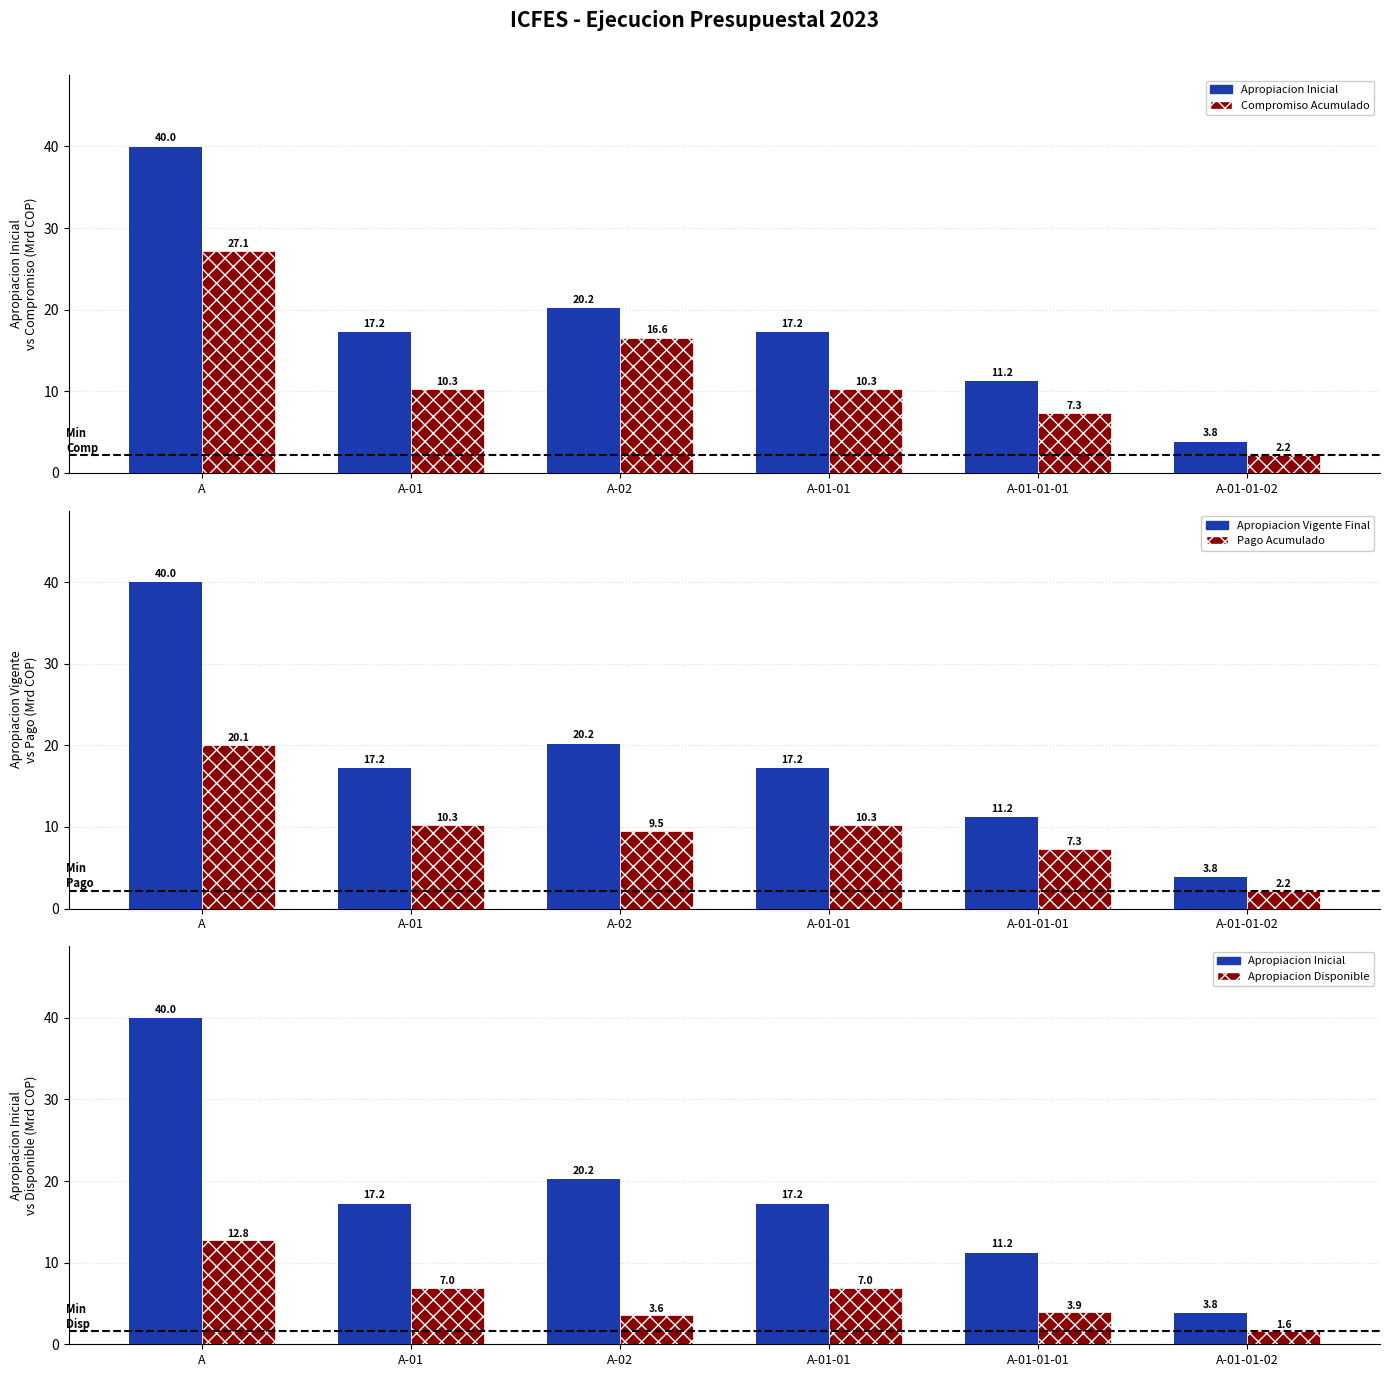

Reading left to right, transcribe all the data shown in this chart.

Apropiacion Inicial: A=40.0	A-01=17.2	A-02=20.2	A-01-01=17.2	A-01-01-01=11.2	A-01-01-02=3.8
Compromiso Acumulado: A=27.1	A-01=10.3	A-02=16.6	A-01-01=10.3	A-01-01-01=7.3	A-01-01-02=2.2
Apropiacion Vigente Final: A=40.0	A-01=17.2	A-02=20.2	A-01-01=17.2	A-01-01-01=11.2	A-01-01-02=3.8
Pago Acumulado: A=20.1	A-01=10.3	A-02=9.5	A-01-01=10.3	A-01-01-01=7.3	A-01-01-02=2.2
Apropiacion Disponible: A=12.8	A-01=7.0	A-02=3.6	A-01-01=7.0	A-01-01-01=3.9	A-01-01-02=1.6